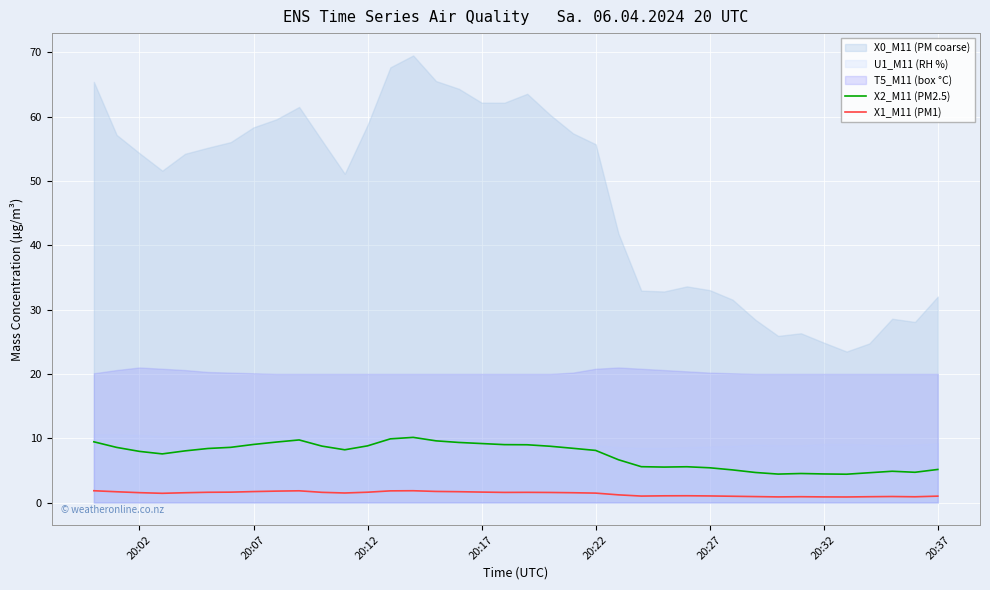

Does the chart display data point markers on the line(s)?

No